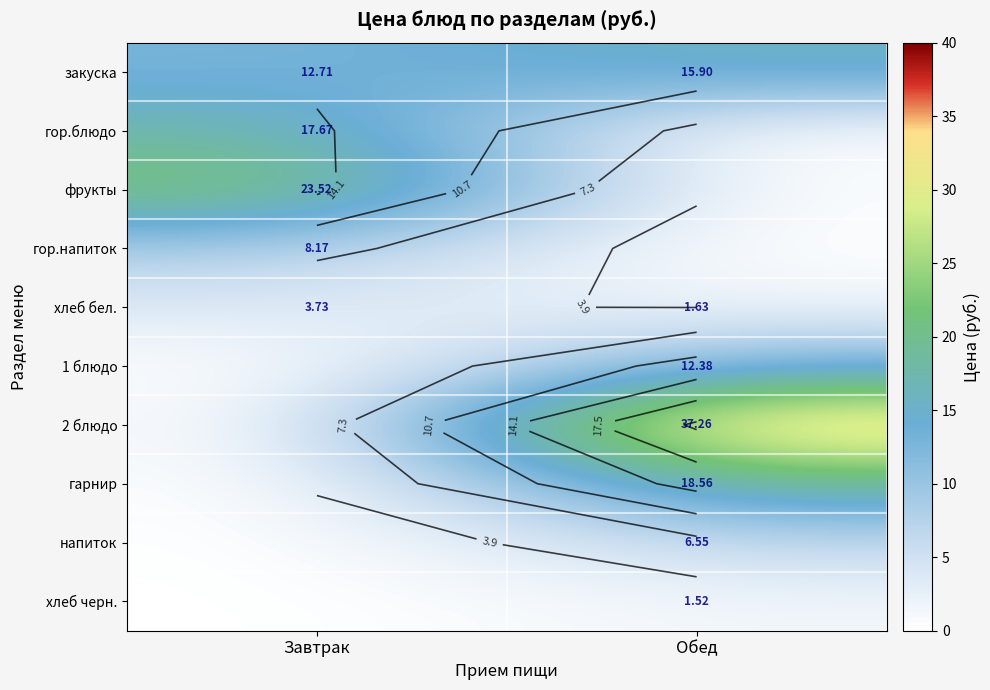

What is the difference between the highest and lowest values at Завтрак?

23.5